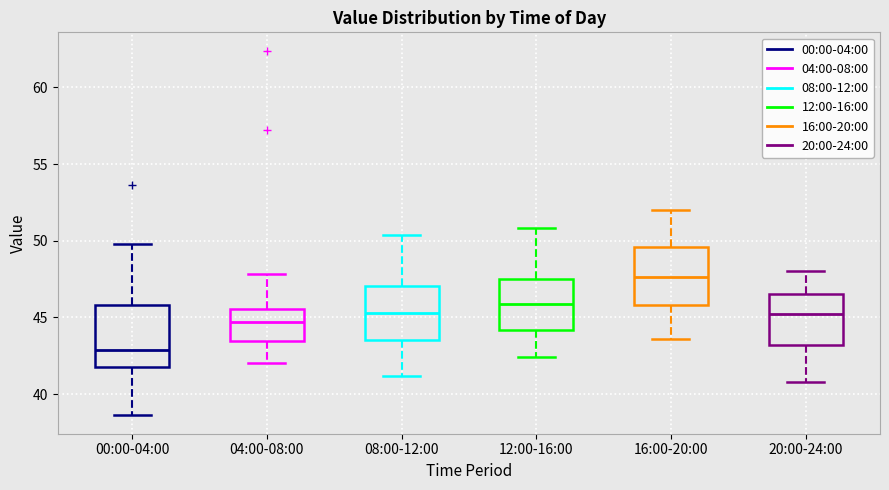

Which box has the highest median line?

16:00-20:00